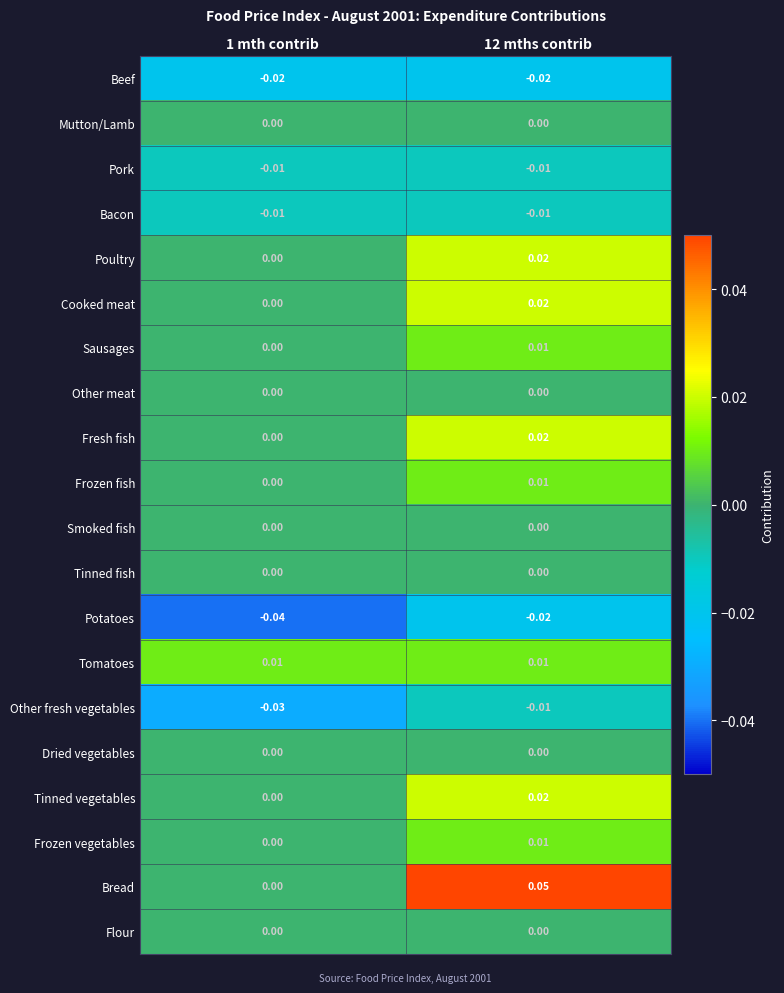

Between 1 mth contrib and 12 mths contrib, which series saw the biggest shift?

Bread